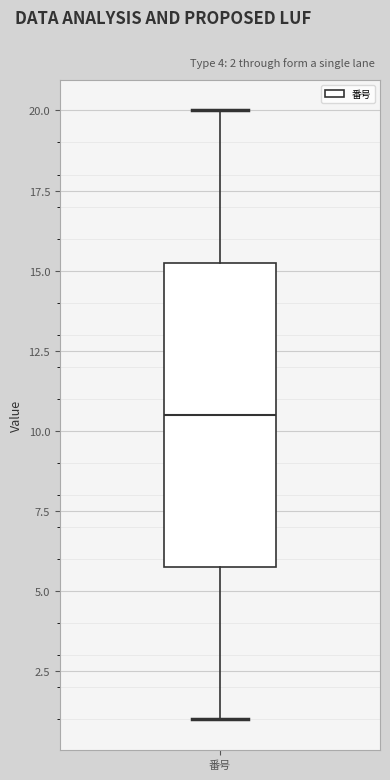

Transcribe this box plot: give where the median line is, the range the box spans, and where the two whiskers end, as read against the y-axis. The values are not printed on the chart, so give them approximately, as read against the axis.

median 10.5, box 6.0 to 15.5, whiskers 1.0 to 20.0